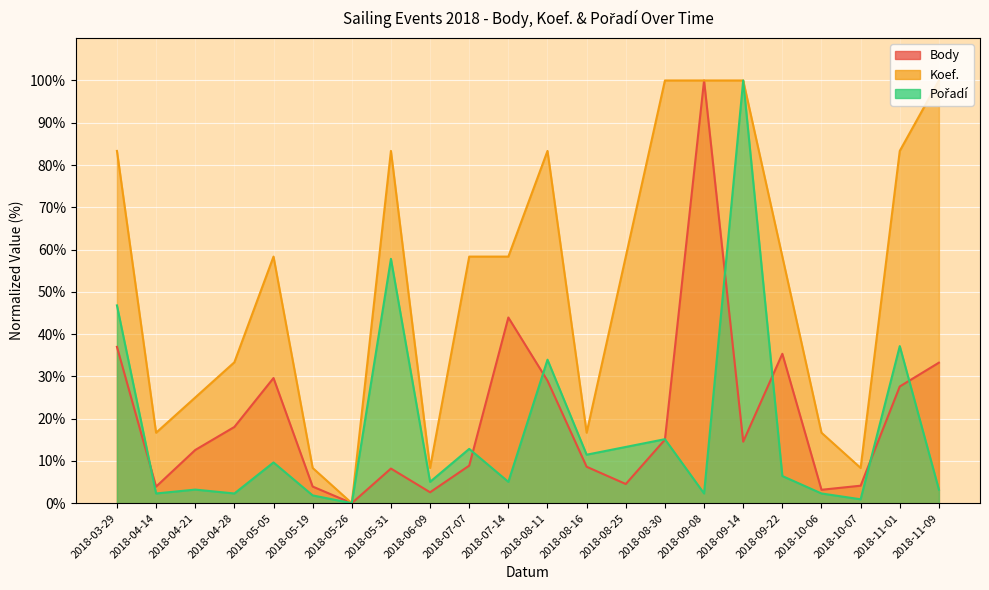

How many interior local peaks does the Koef. series have?

3